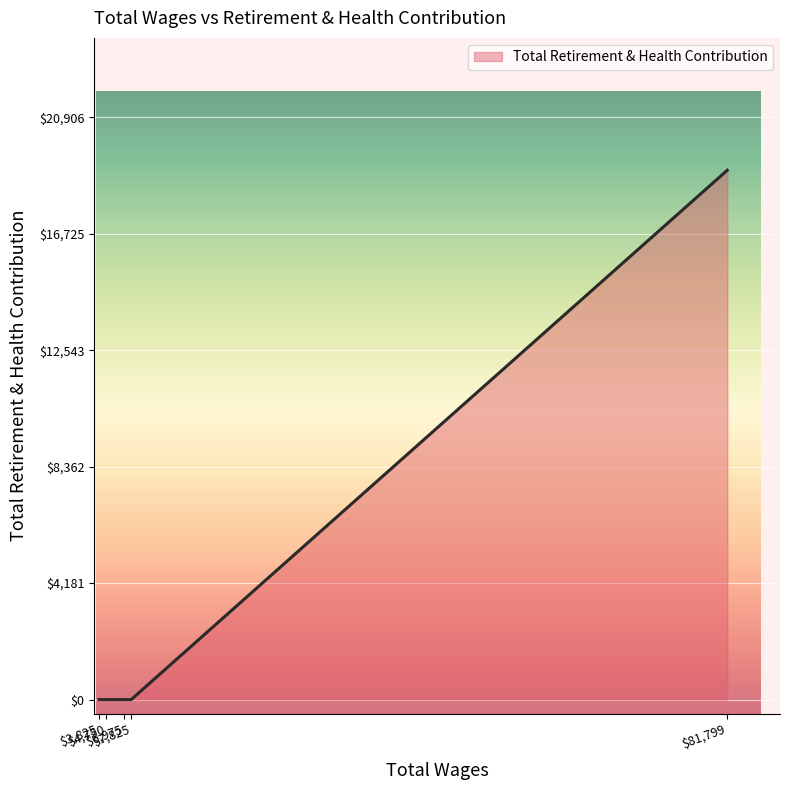

What is the maximum value shown in the chart?

19006